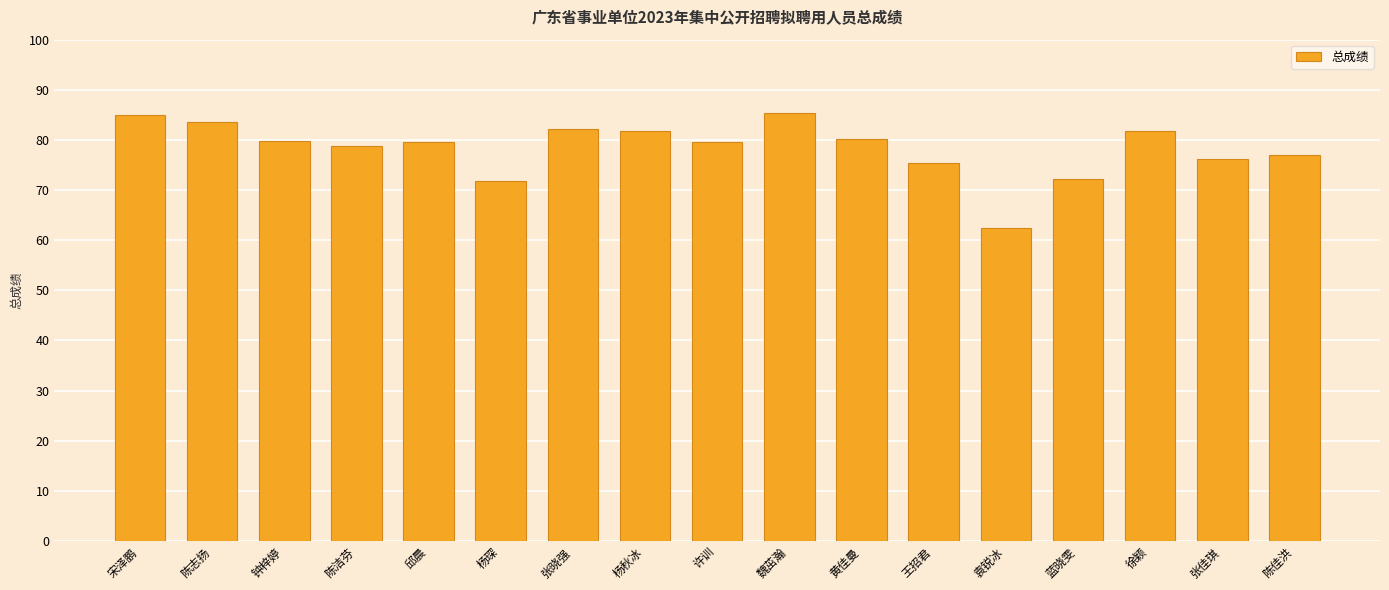

What is the minimum value shown in the chart?

62.5